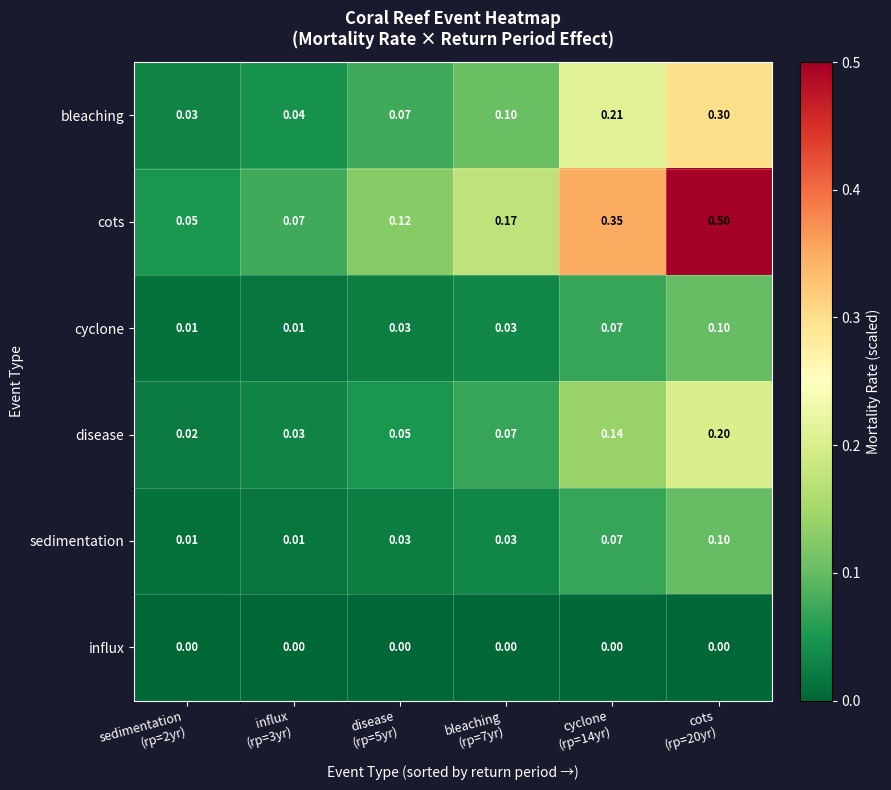

Which series has the largest total across all categories?

cots